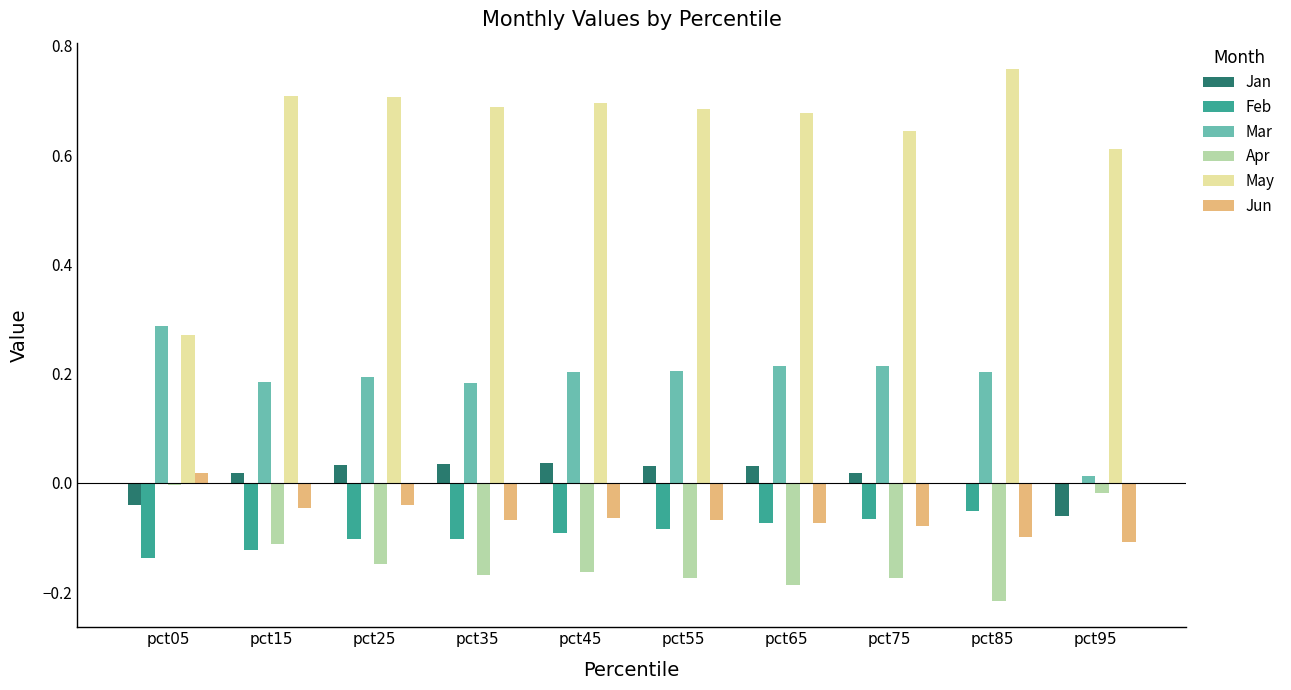

Which series has the widest spread of values?

May